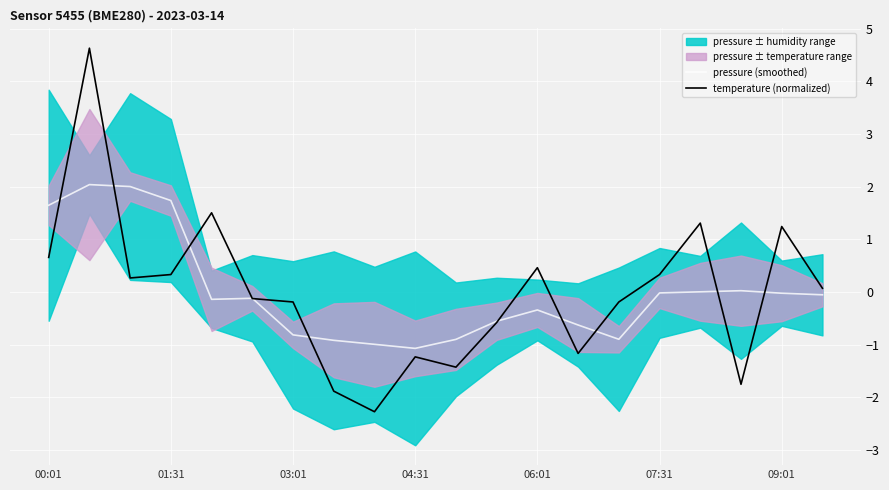

Reading right to left, what are all the values shown in this chart?

pressure (smoothed): -0.1	-0.0	0.0	0.0	-0.0	-0.9	-0.6	-0.3	-0.6	-0.9	-1.1	-1.0	-0.9	-0.8	-0.1	-0.1	1.7	2.0	2.0	1.6
temperature (normalized): 0.1	1.2	-1.8	1.3	0.3	-0.2	-1.2	0.5	-0.6	-1.4	-1.2	-2.3	-1.9	-0.2	-0.1	1.5	0.3	0.3	4.6	0.7